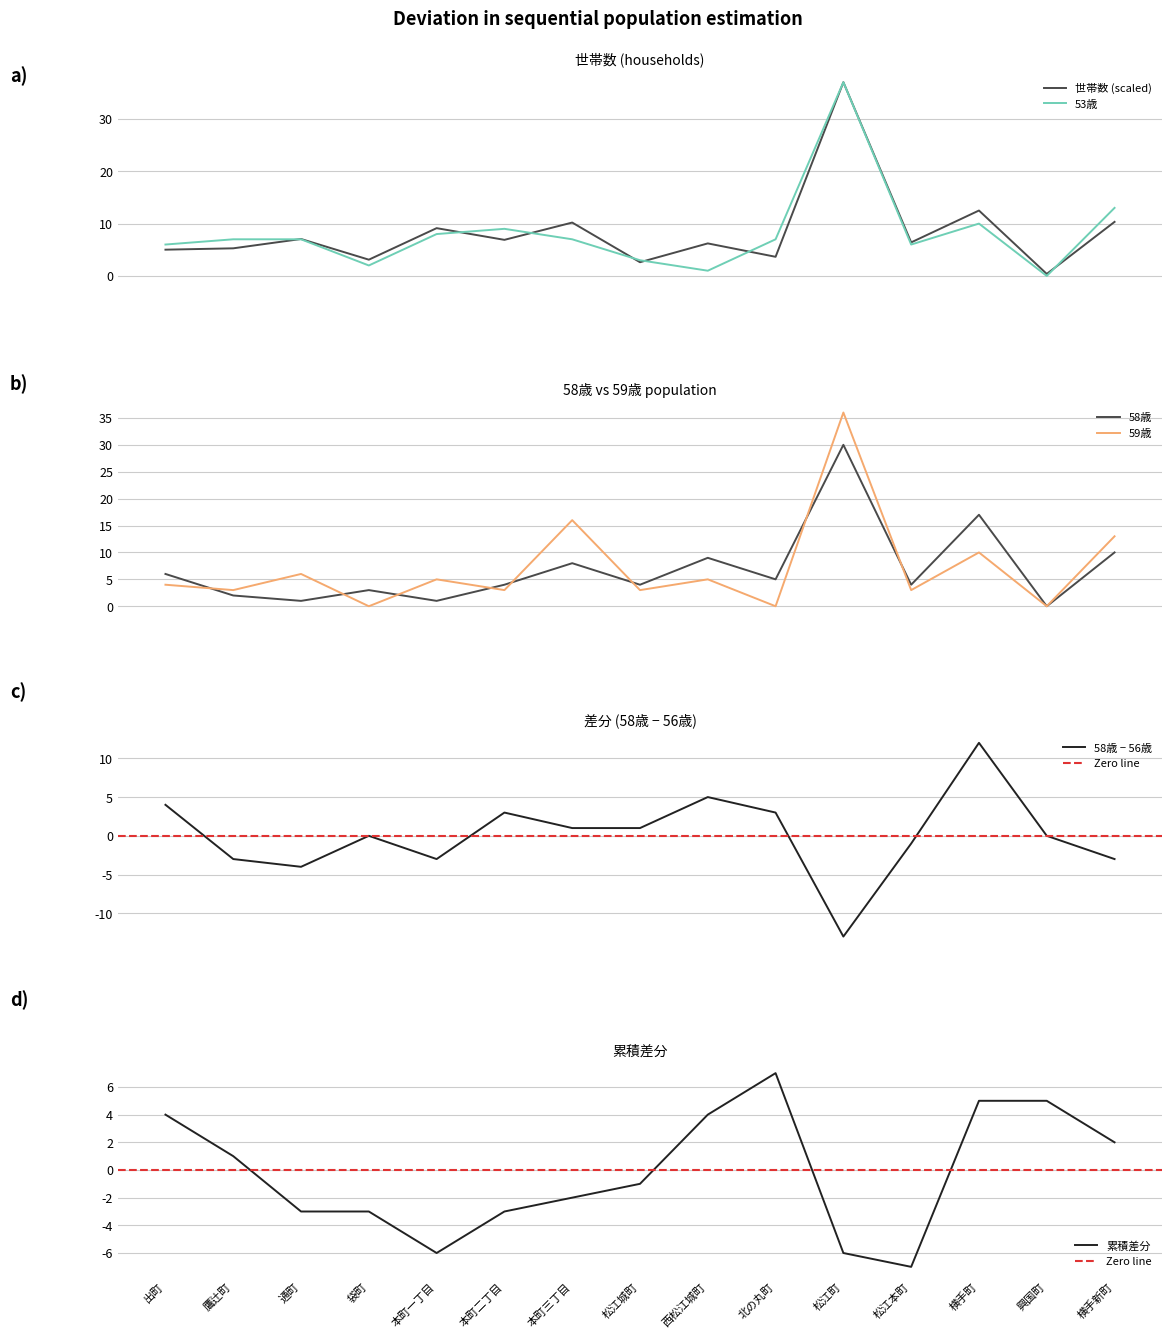

What is the sum of the 53歳 values at 本町二丁目 and 松江本町?

15.0